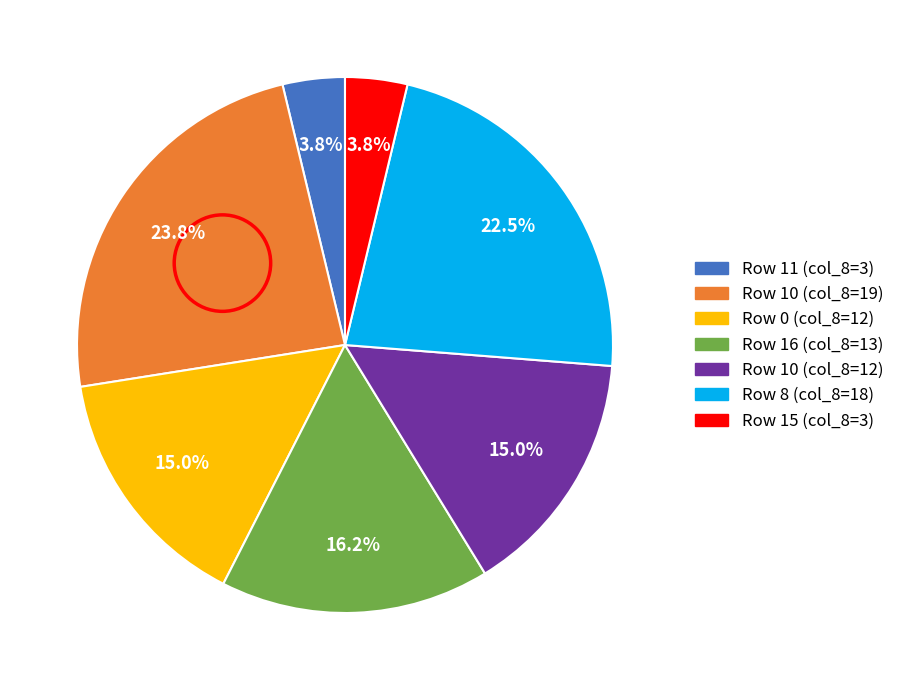

Is there a majority slice in this chart?

No